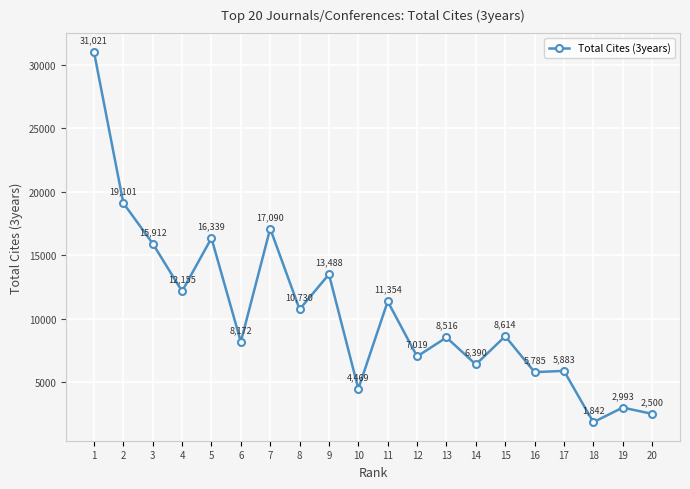

Is it true that the value at 13 is 8516?

True